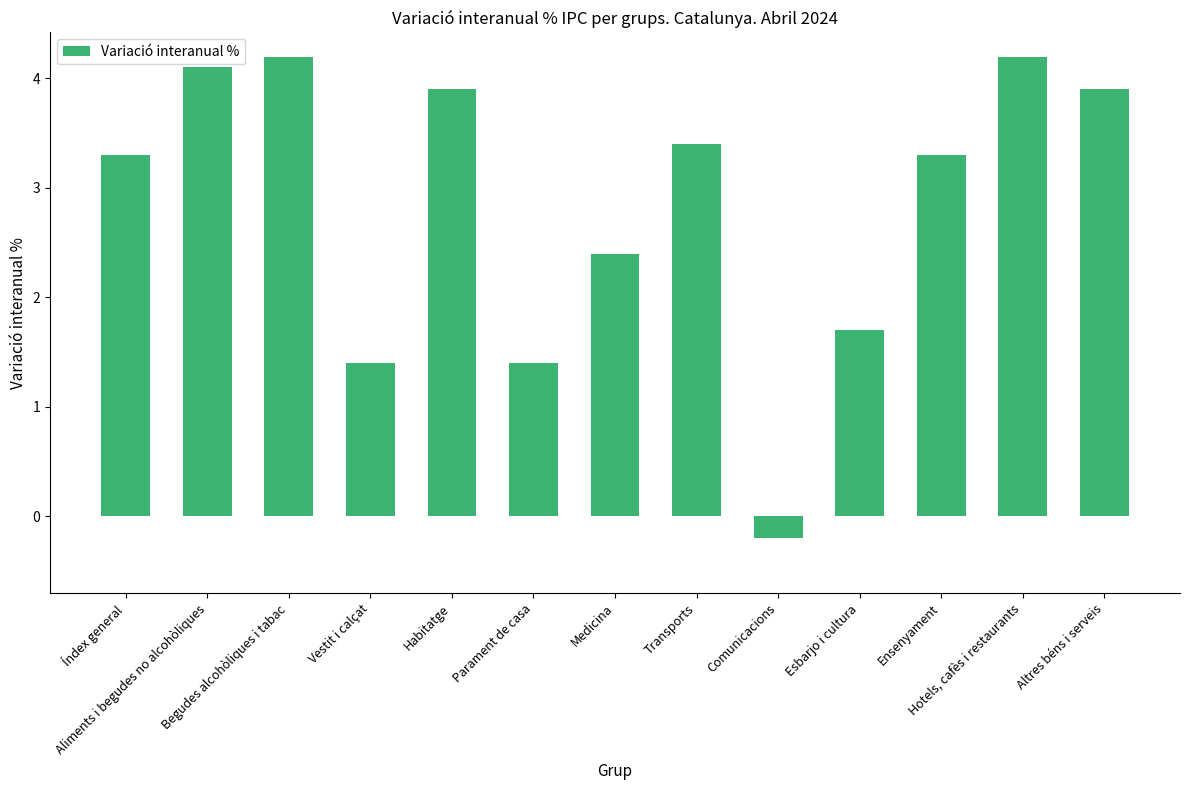

Reading left to right, transcribe all the data shown in this chart.

Índex general=3.3	Aliments i begudes no alcohòliques=4.1	Begudes alcohòliques i tabac=4.2	Vestit i calçat=1.4	Habitatge=3.9	Parament de casa=1.4	Medicina=2.4	Transports=3.4	Comunicacions=-0.2	Esbarjo i cultura=1.7	Ensenyament=3.3	Hotels, cafès i restaurants=4.2	Altres béns i serveis=3.9